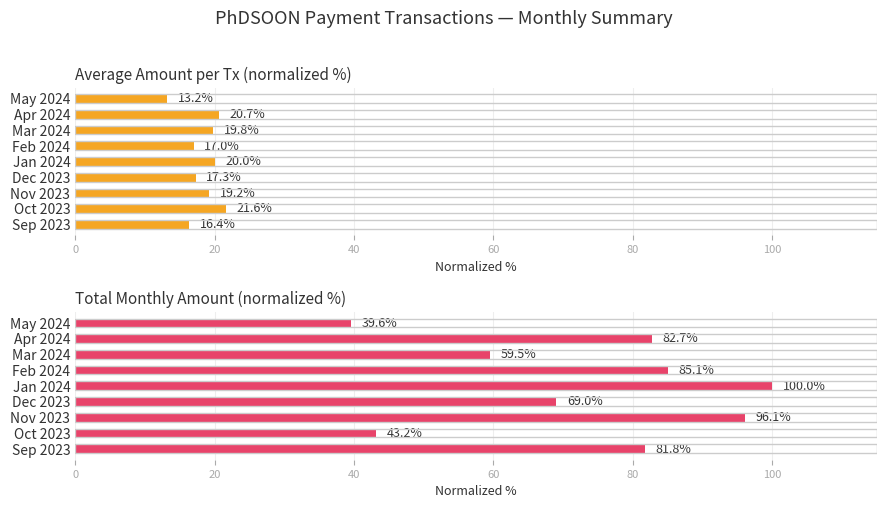

How many bars are there in total?

18